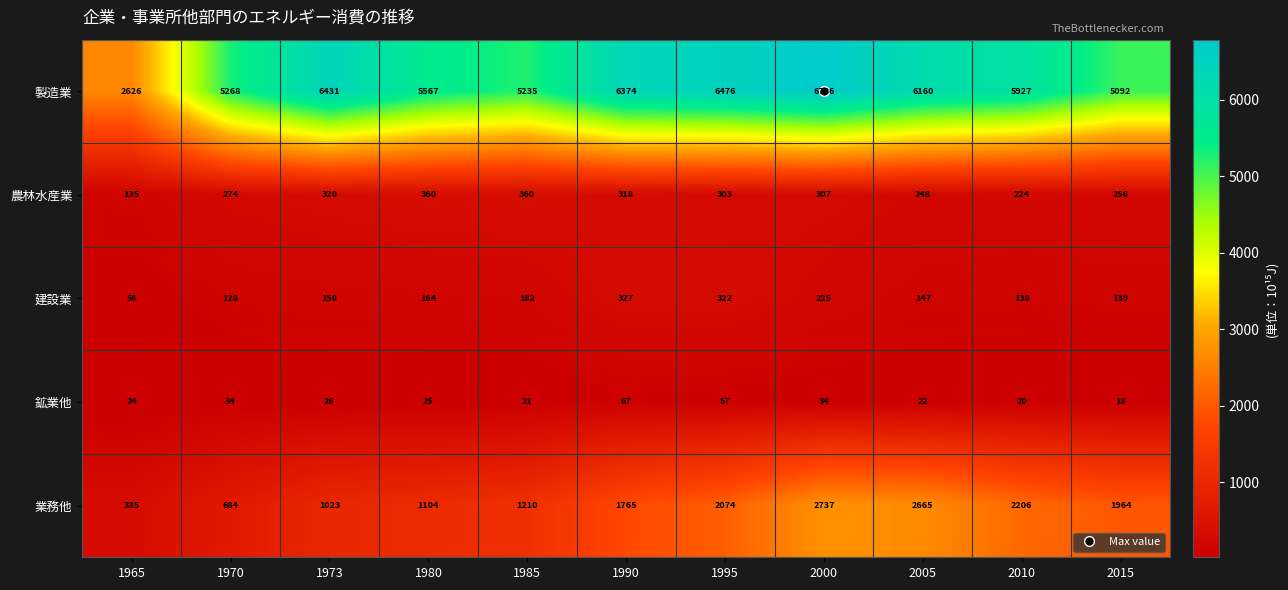

The value of 建設業 at 1970 is 128. True or false?

True